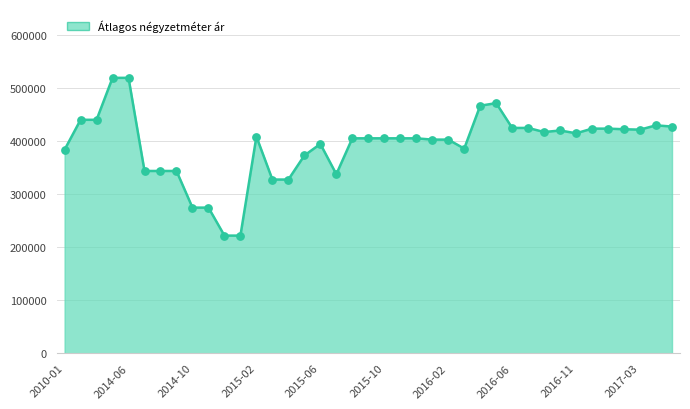

Which series has the largest Y range (max minus min)?

Átlagos négyzetméter ár (vonal)